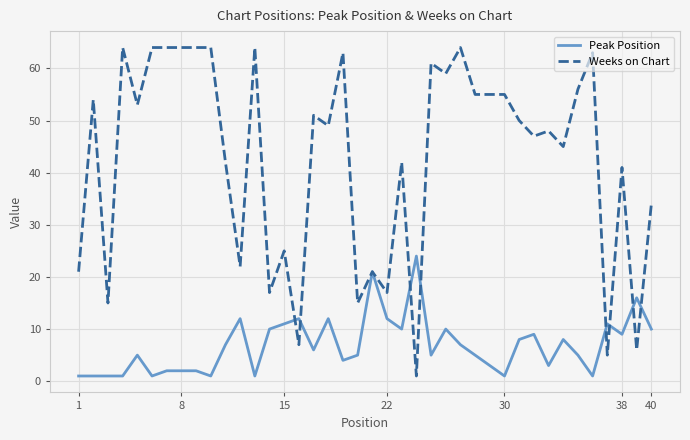

What is the difference between the second highest and minimum values in the Weeks on Chart series?

63